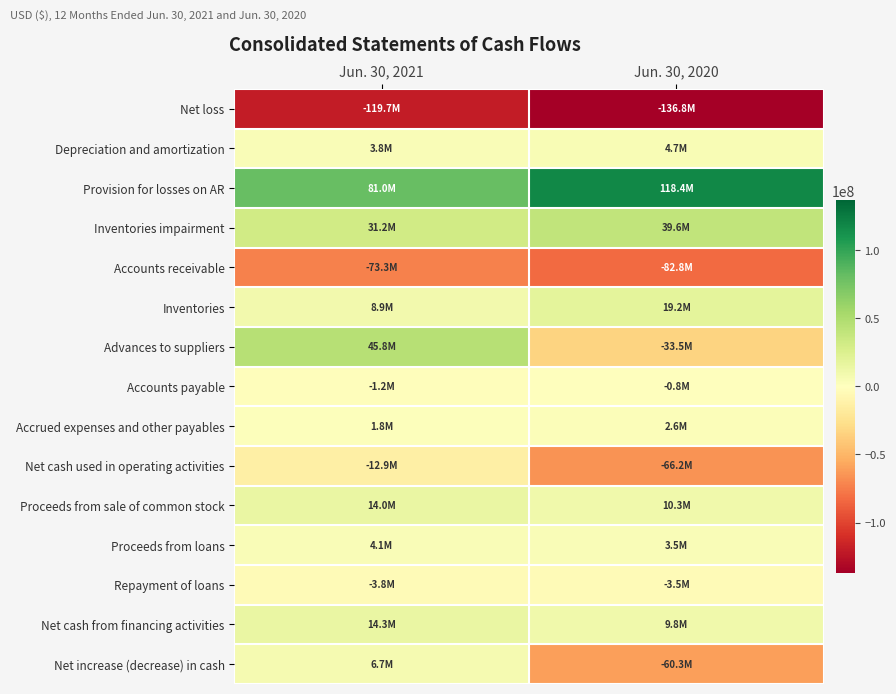

Which label corresponds to the smallest value in the chart?

Jun. 30, 2020